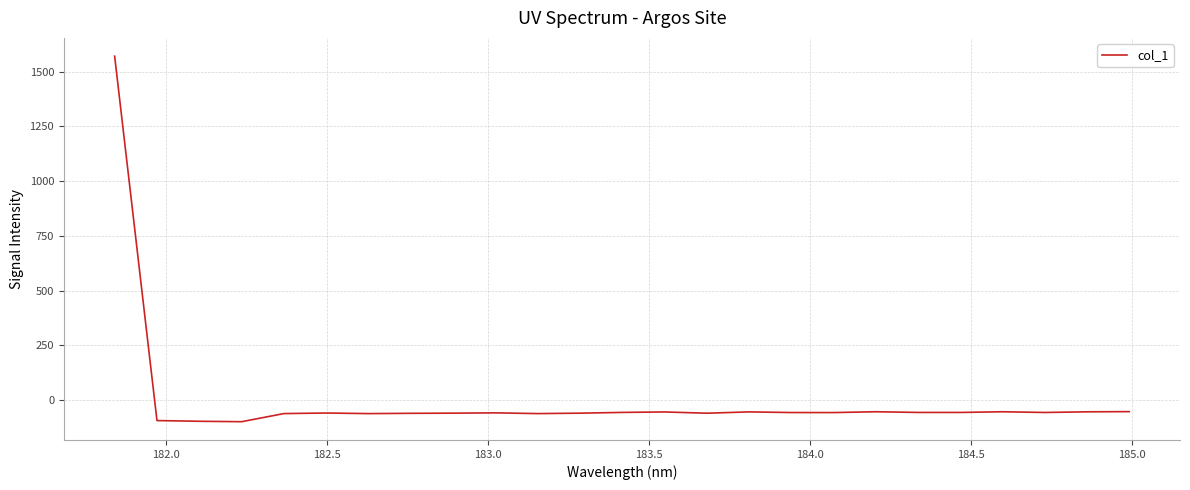

What is the smallest value displayed?

-98.0